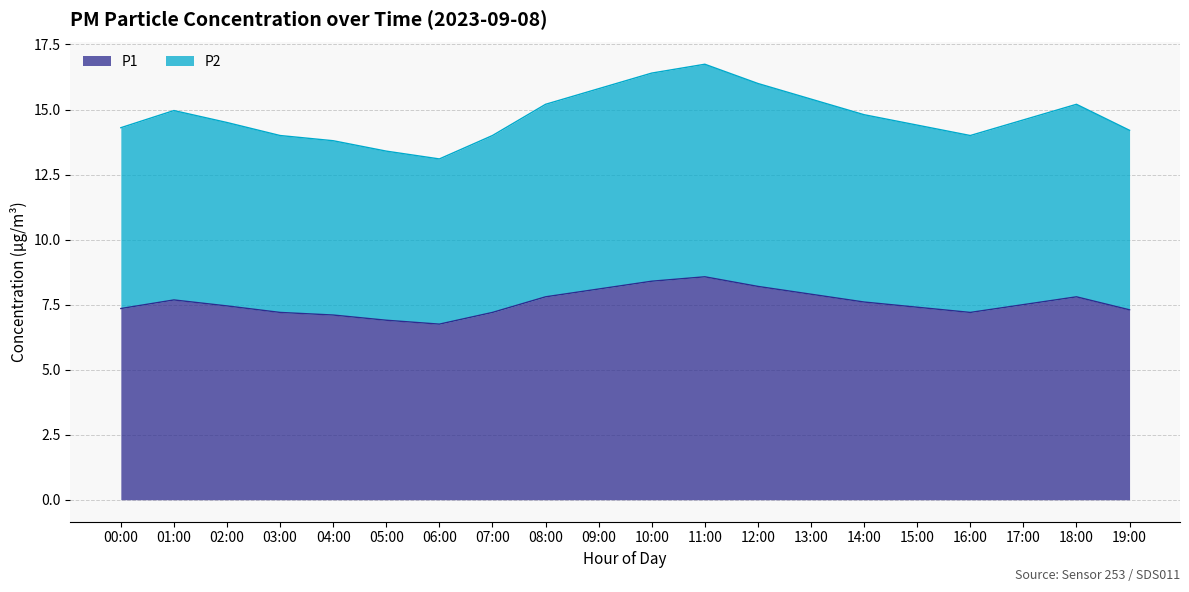

At which category does P2 reach its first local valley?

06:00